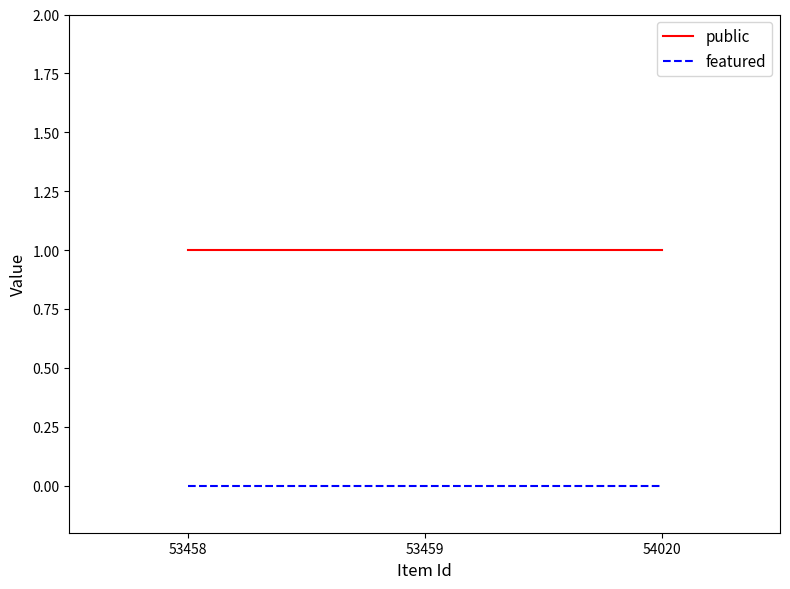

Which series has the largest total across all categories?

public